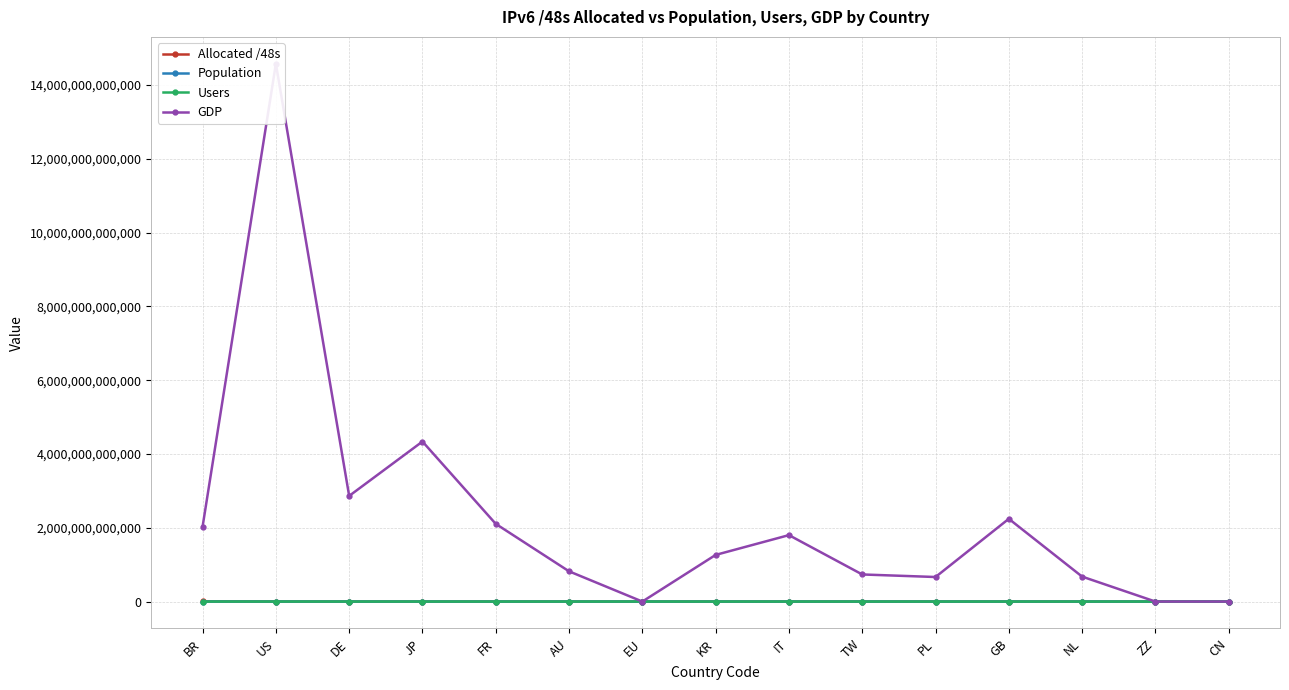

How many values in the Users series exceed 37597291?

7